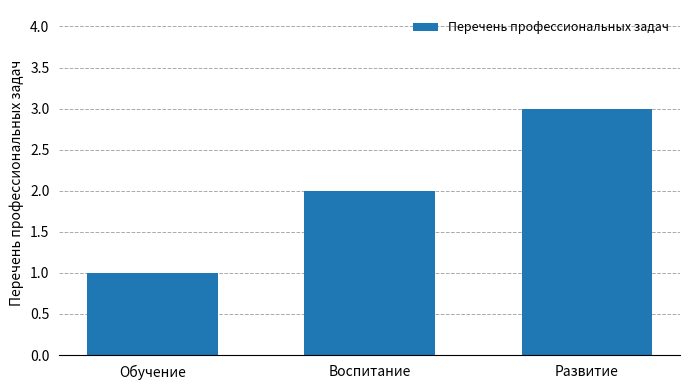

Reading left to right, extract all data points from this chart.

Обучение=1	Воспитание=2	Развитие=3